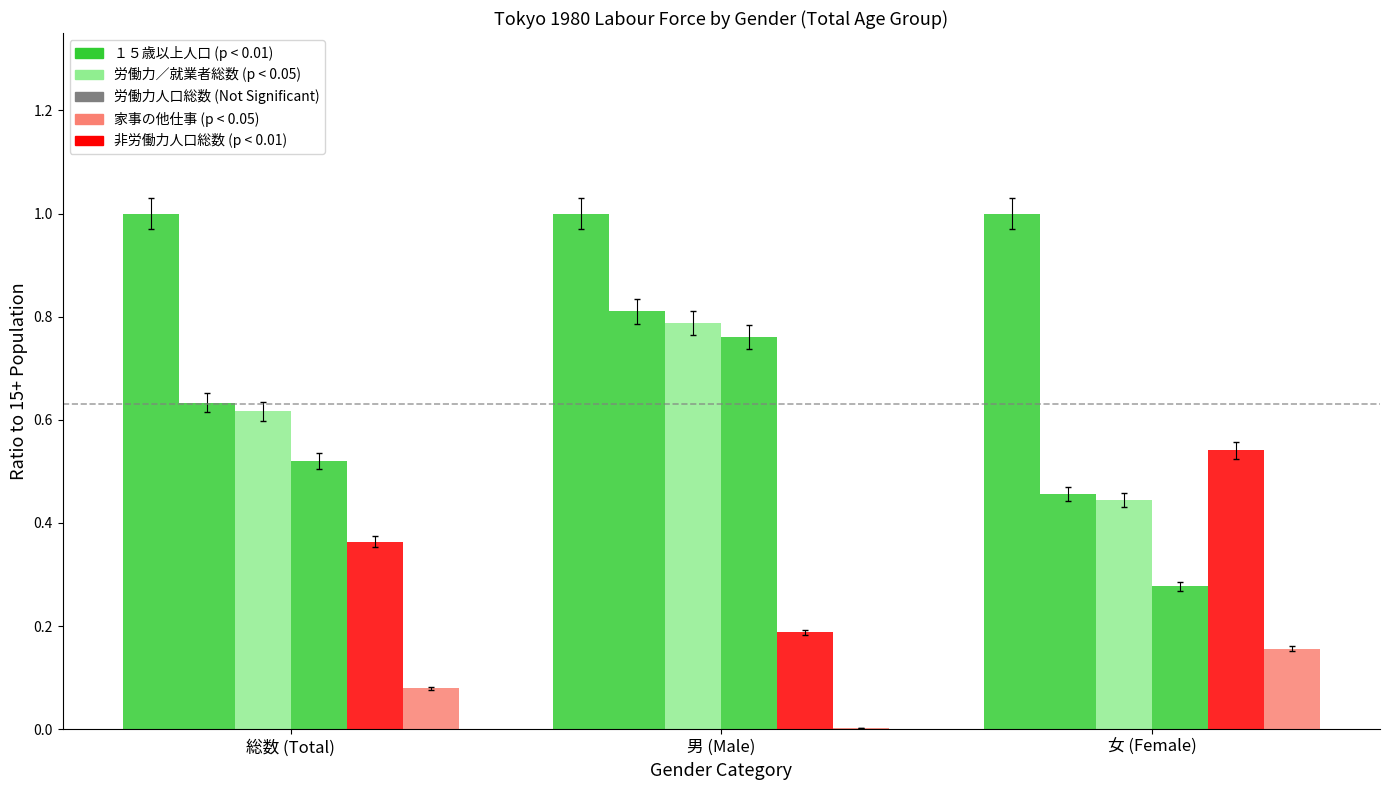

What is the label of the 2nd bar from the right?

男 (Male)